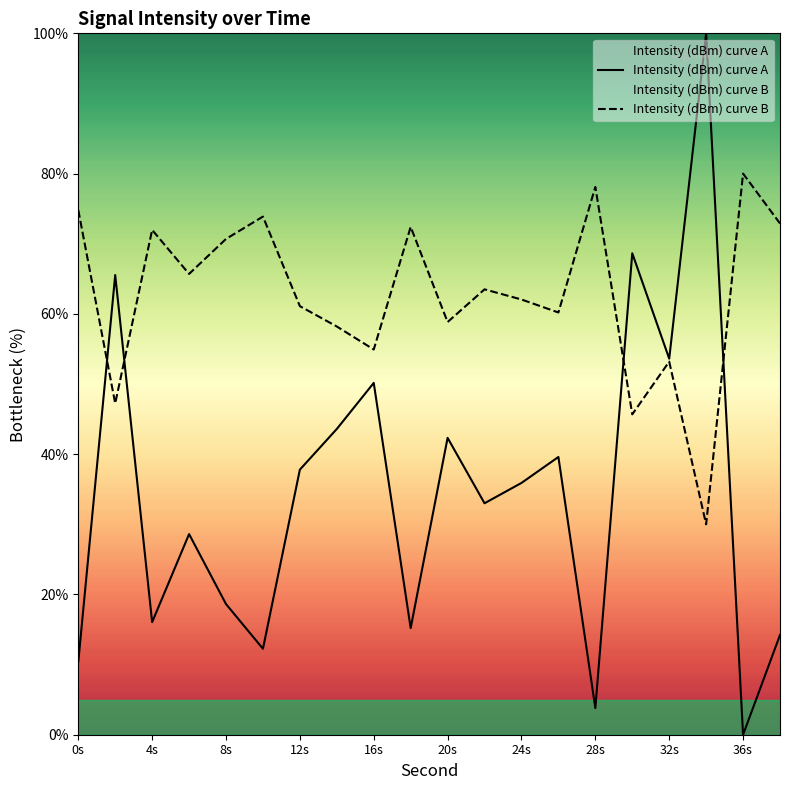

Rank the series at 28s from highest to lowest value.

Intensity (dBm) curve B, Intensity (dBm) curve A